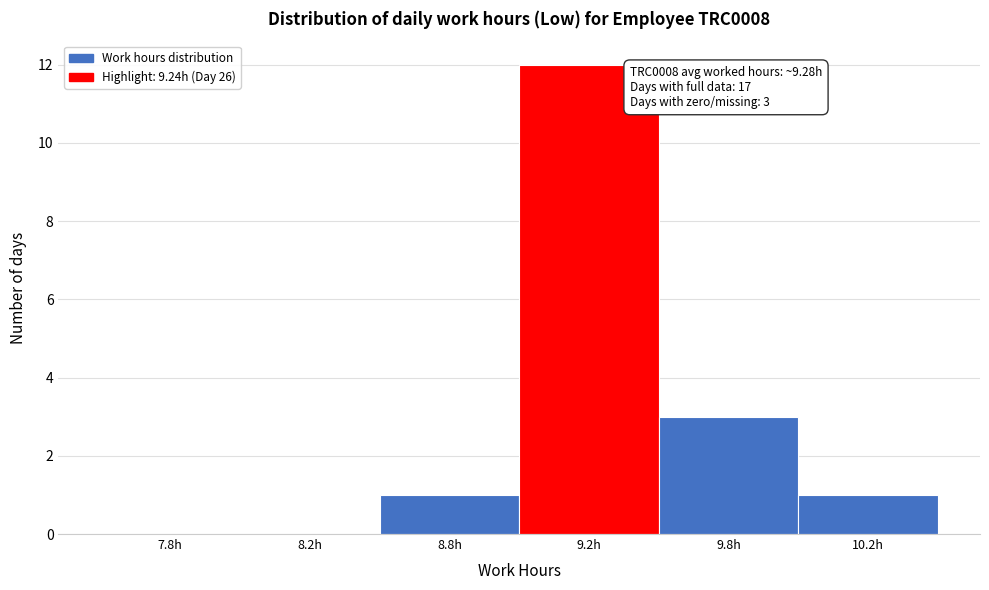

Reading left to right, extract all data points from this chart.

7.8h=0	8.2h=0	8.8h=1	9.2h=12	9.8h=3	10.2h=1